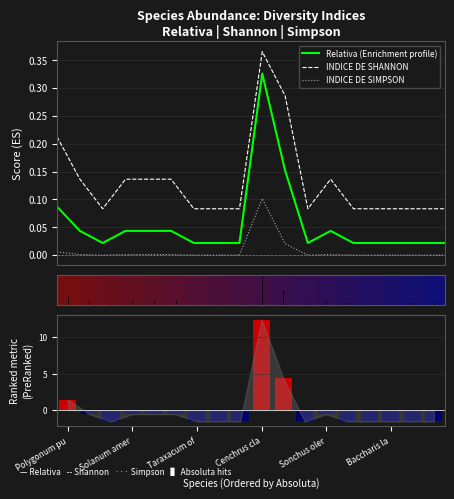

List the series in order of their peak value, highest first.

Ranking metric (Absoluta - mean), INDICE DE SHANNON, Relativa (Enrichment profile), INDICE DE SIMPSON